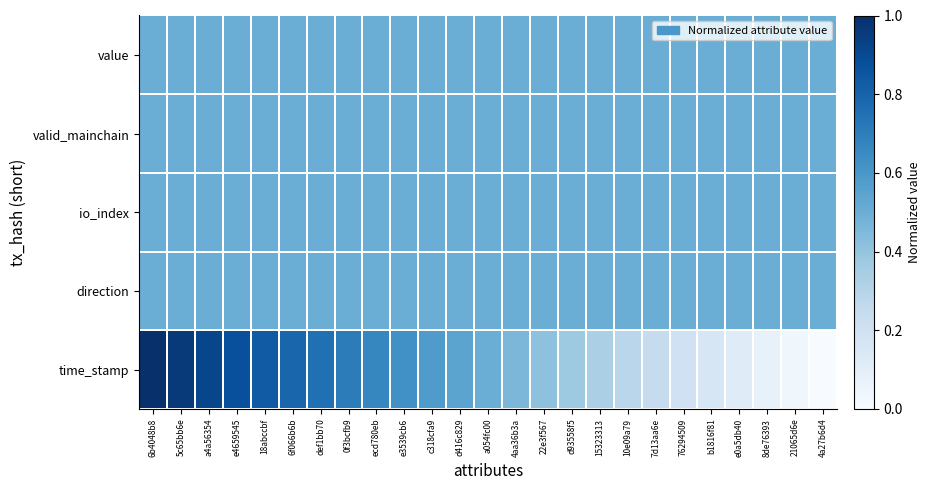

At how many categories does at least one series exceed 0?

25